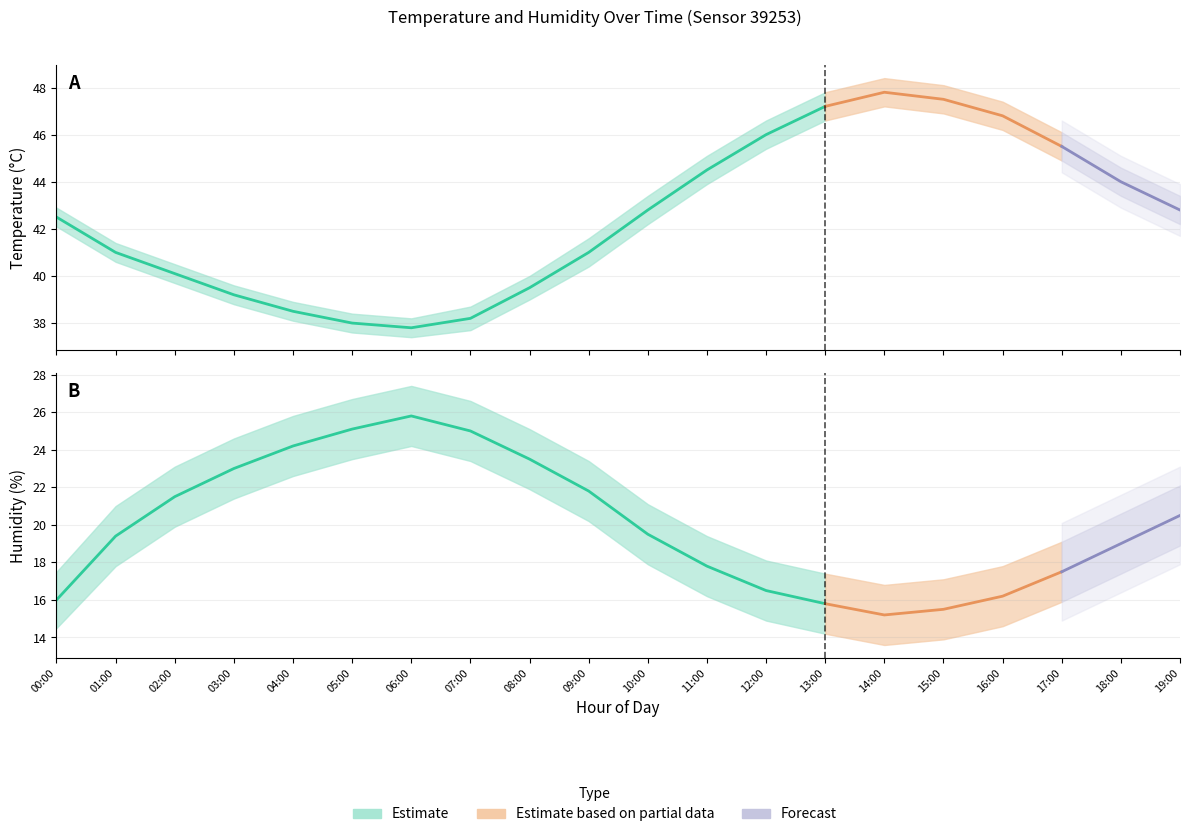

The value of temperature_upper at 08:00 is 40.0. True or false?

True